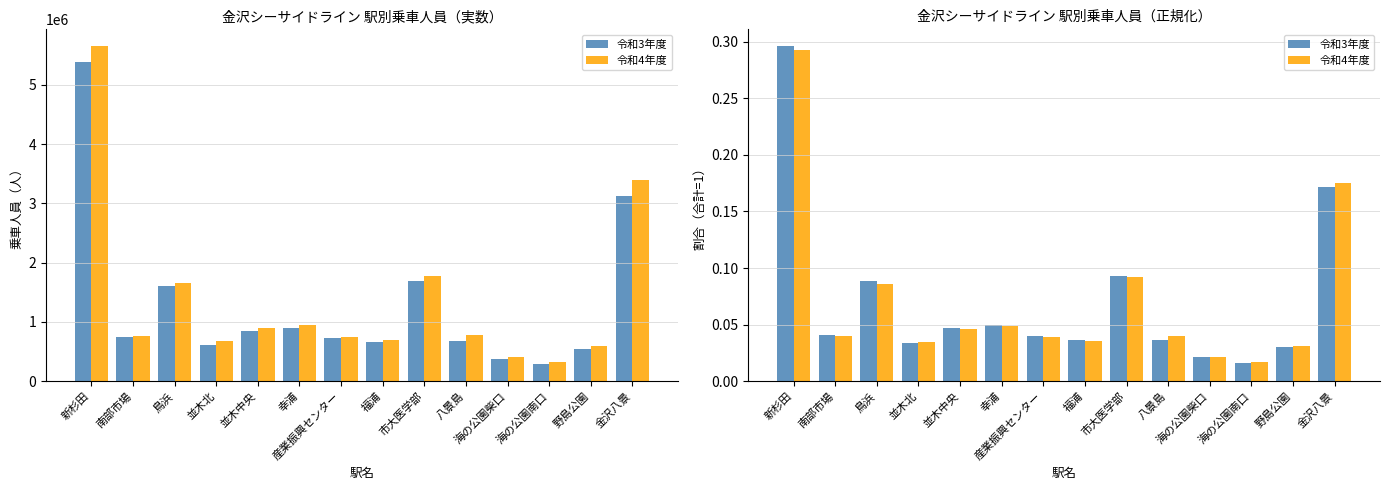

Is it true that 令和4年度 equals 0.0 at 海の公園南口?

True